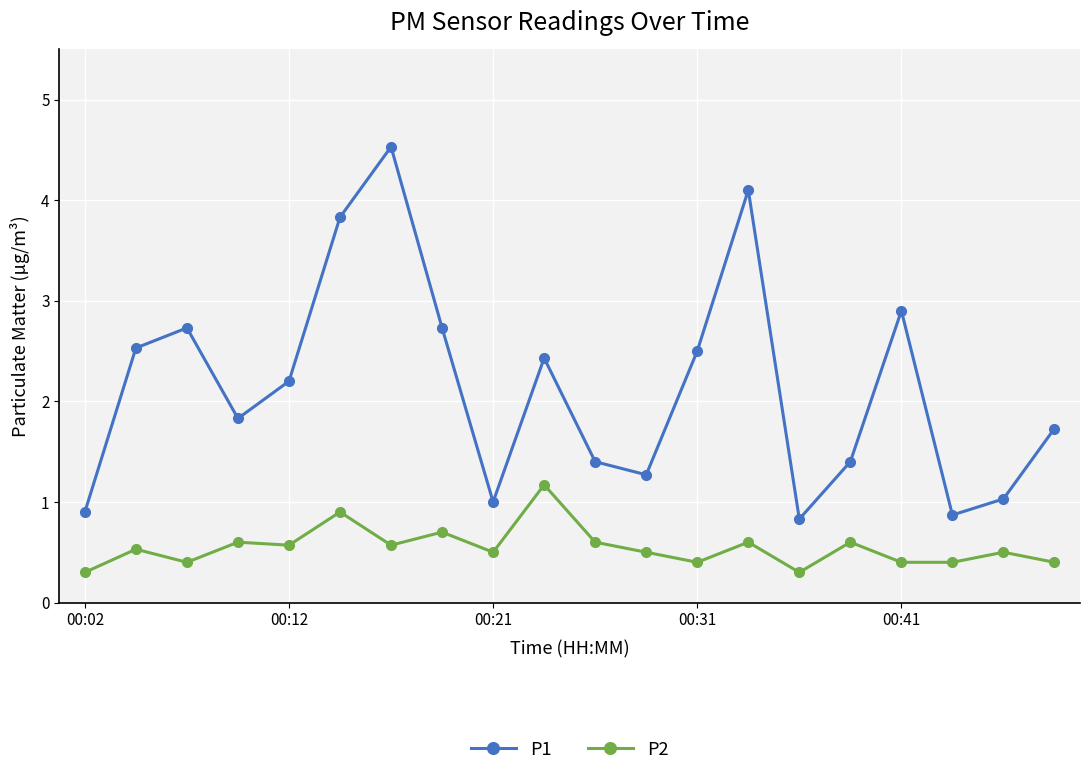

True or false: P2 has more than 0 interior local peaks.

True